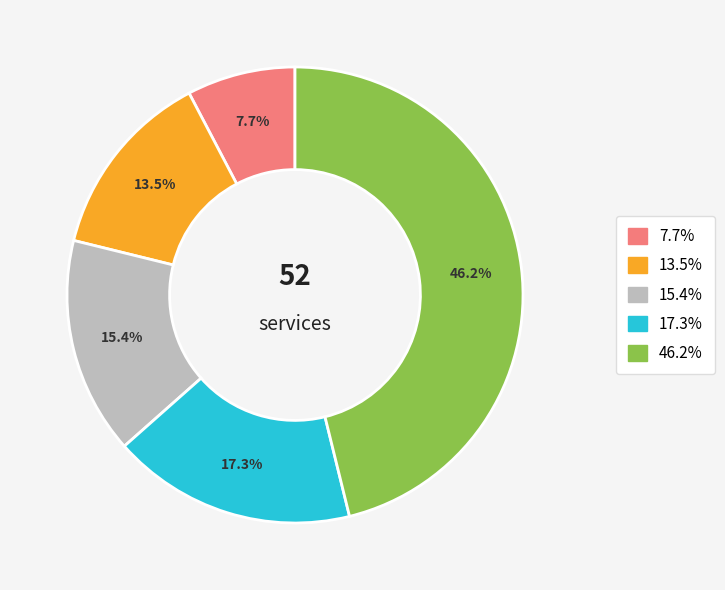

Is there any slice that represents more than half of the pie?

No